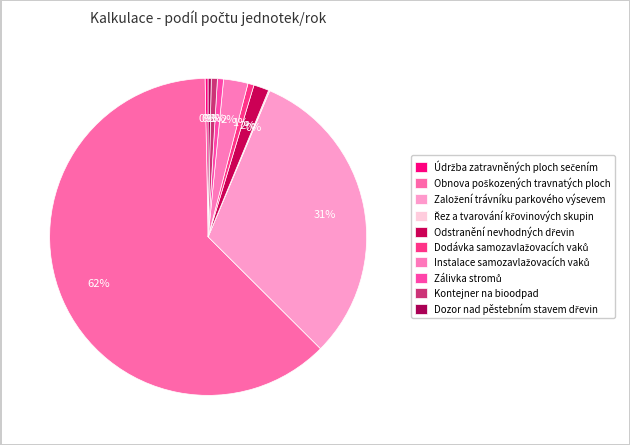

How many segments does this pie chart have?

10